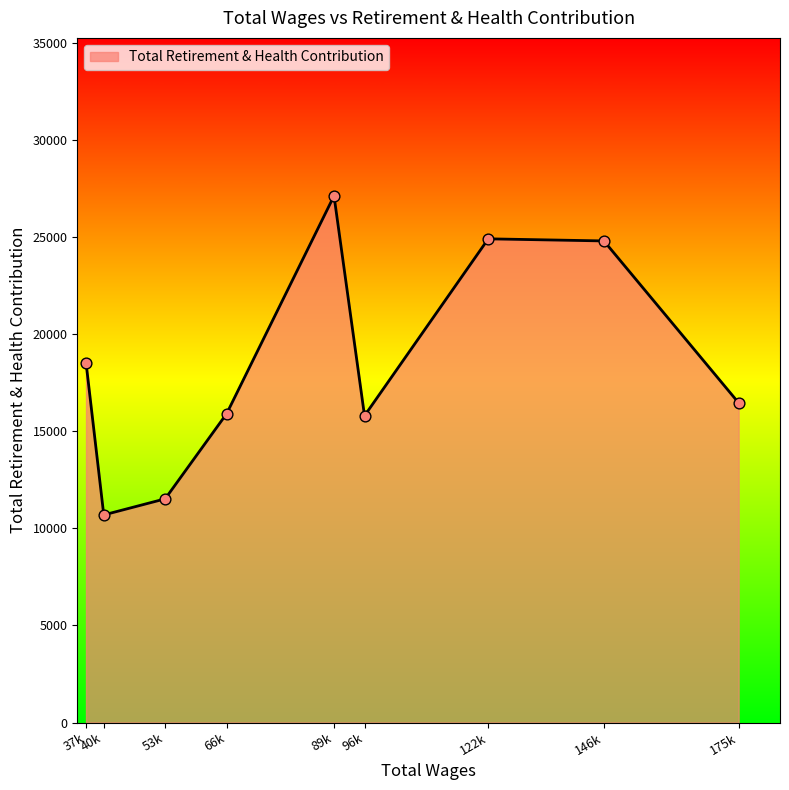

What is the change in value from 53k to 146k?

+13277